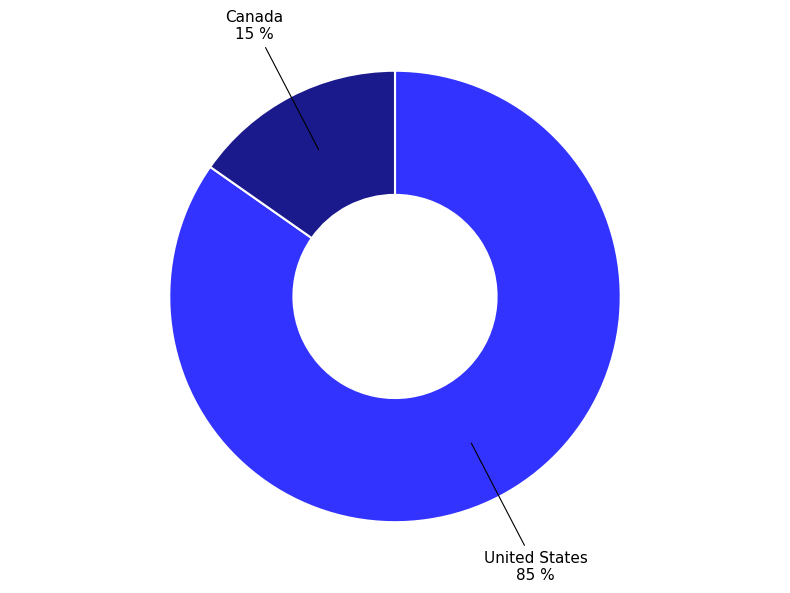

Is there a majority slice in this chart?

Yes